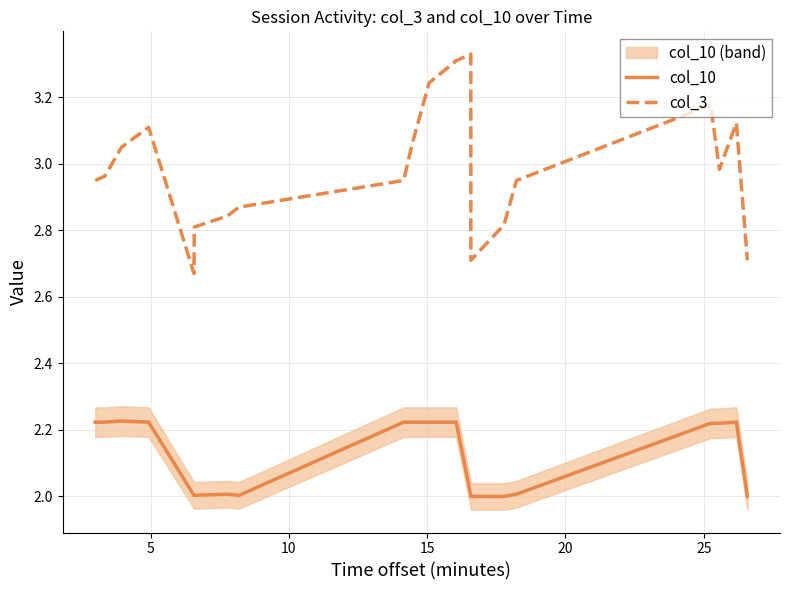

True or false: col_3 and col_10 cross at least once.

False